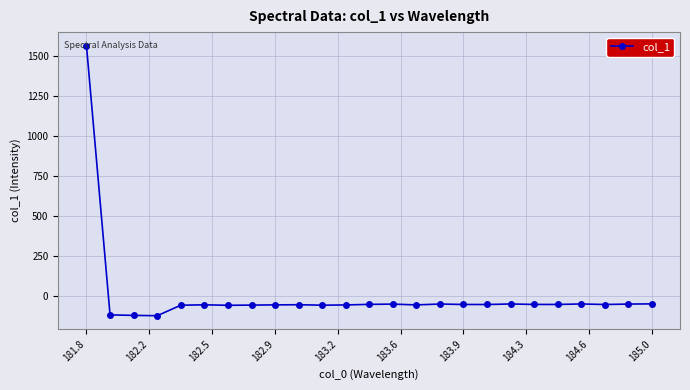

What is the value of the 1st point from the left?

1568.0